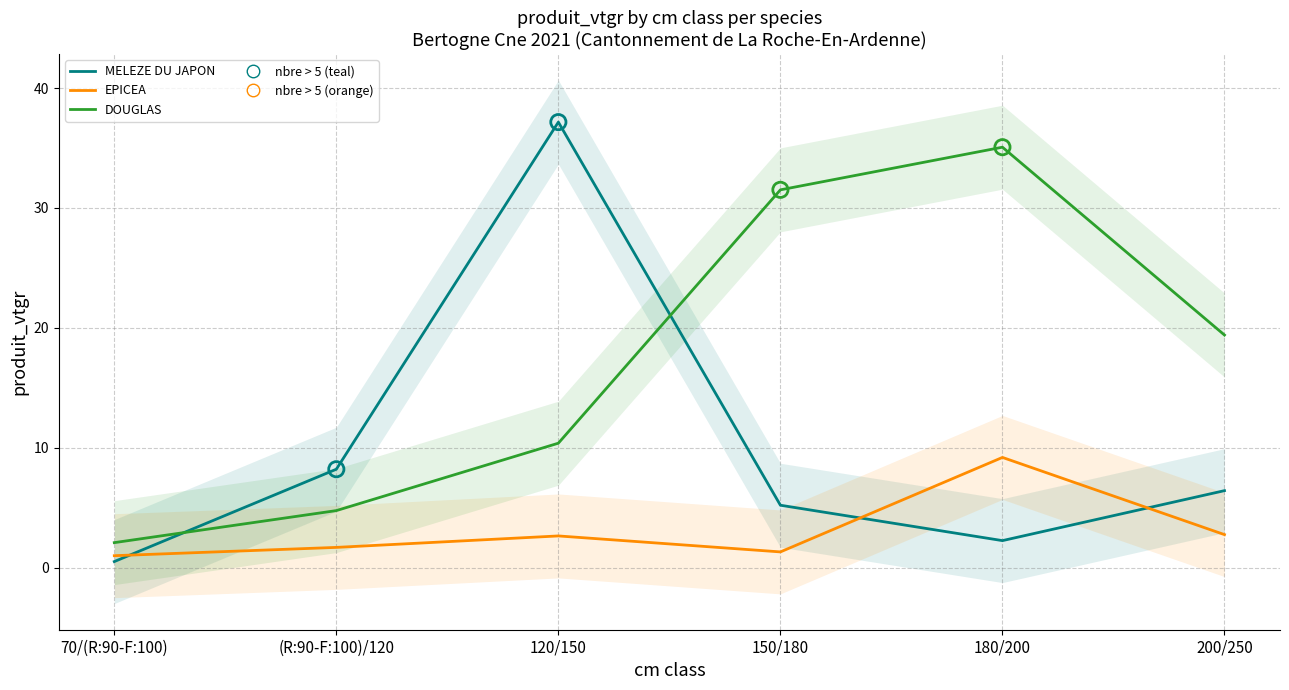

What is the total value across all series at 200/250?

28.6